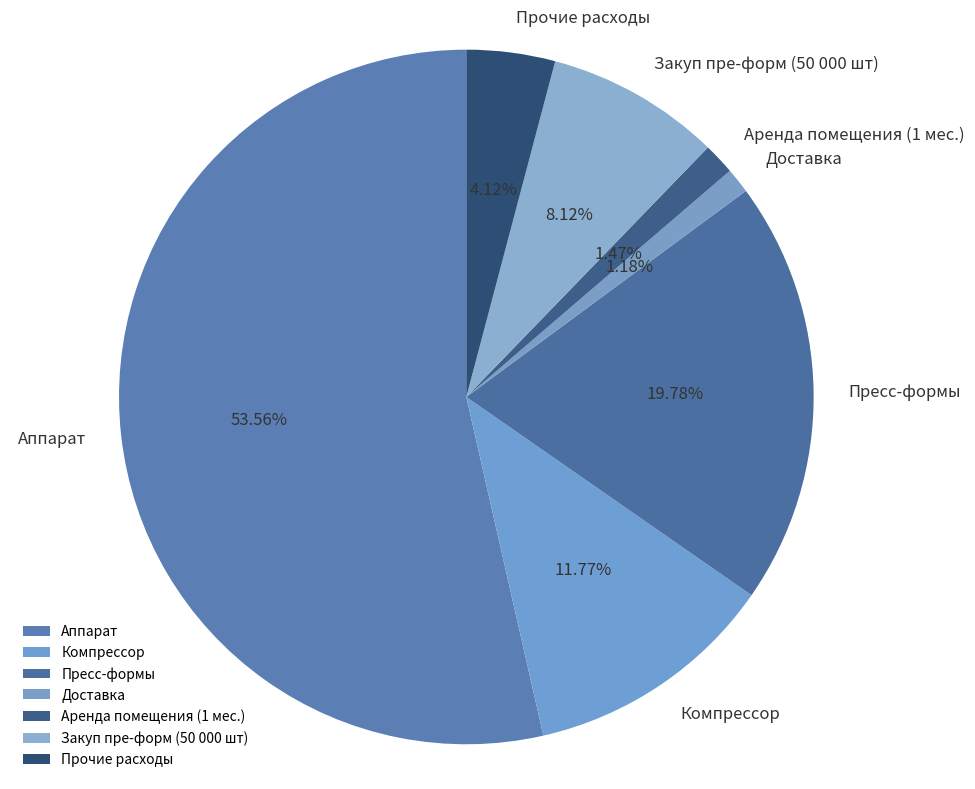

How many slices are in this pie chart?

7